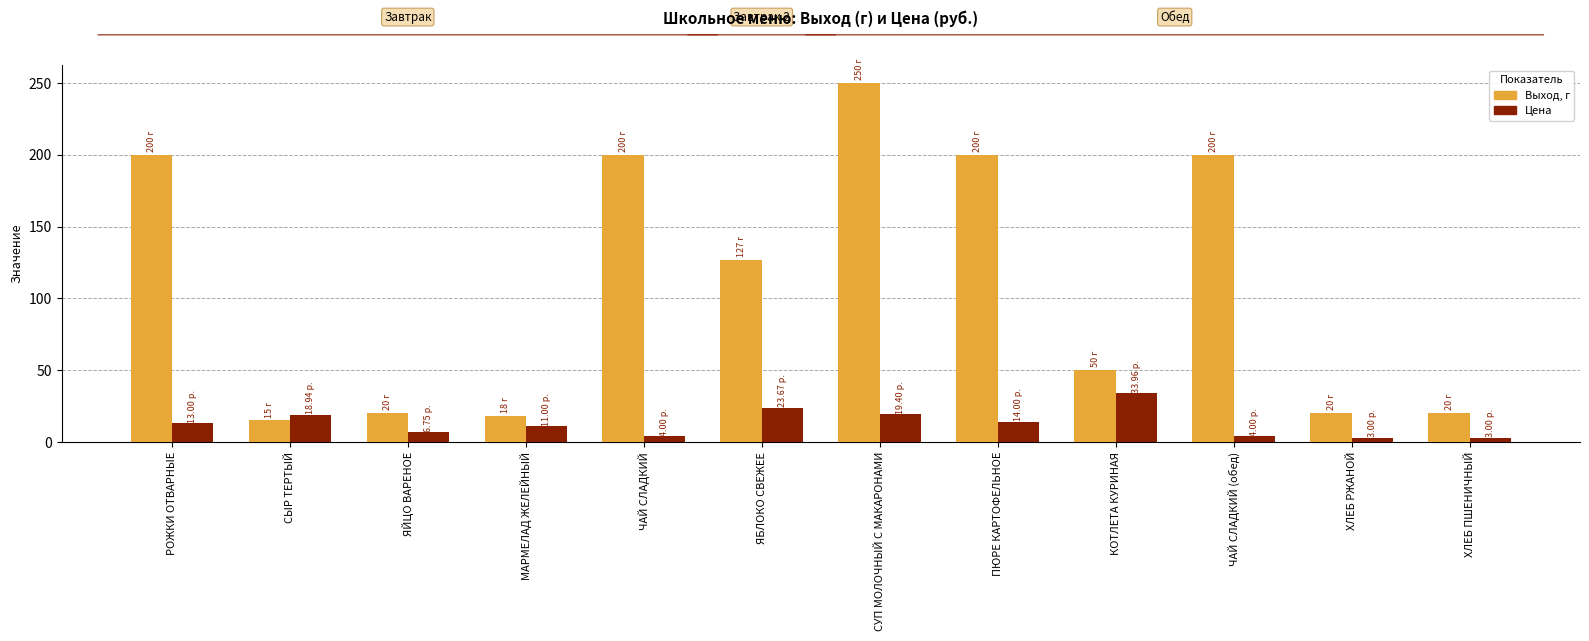

At ПЮРЕ КАРТОФЕЛЬНОЕ, list the series in order from largest to smallest.

Выход, г, Цена